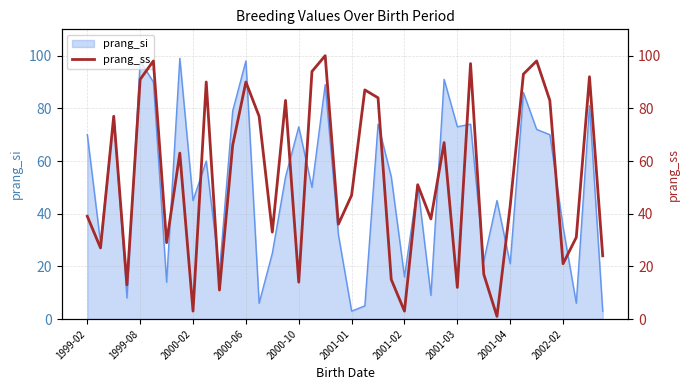

The value of prang_si at 1999-08 is 98. True or false?

True